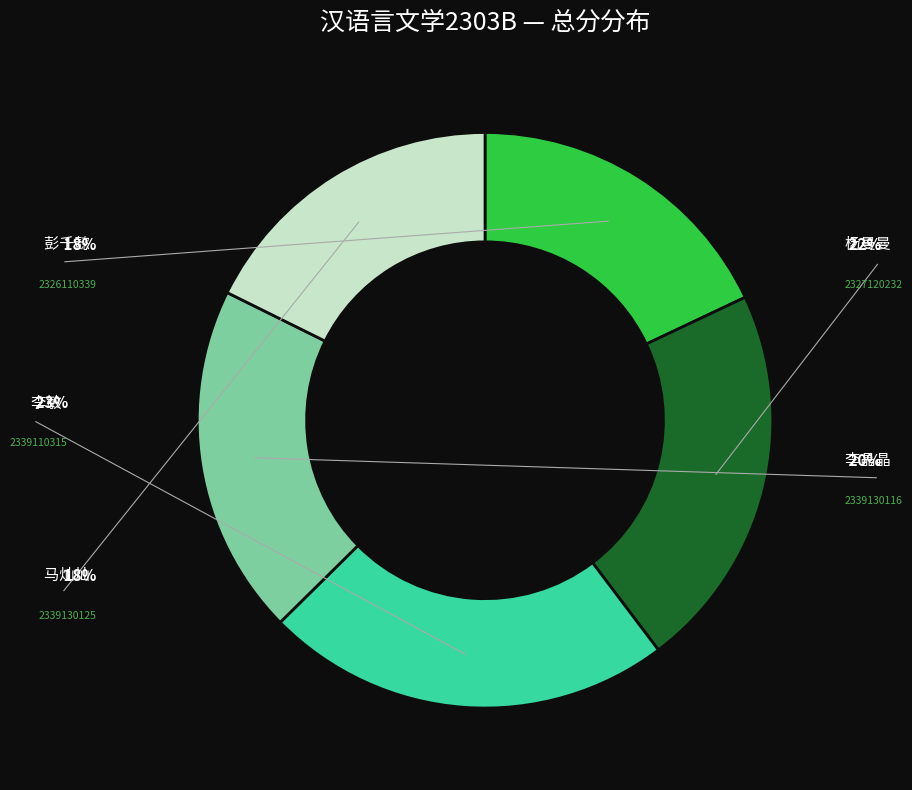

How many segments does this pie chart have?

5